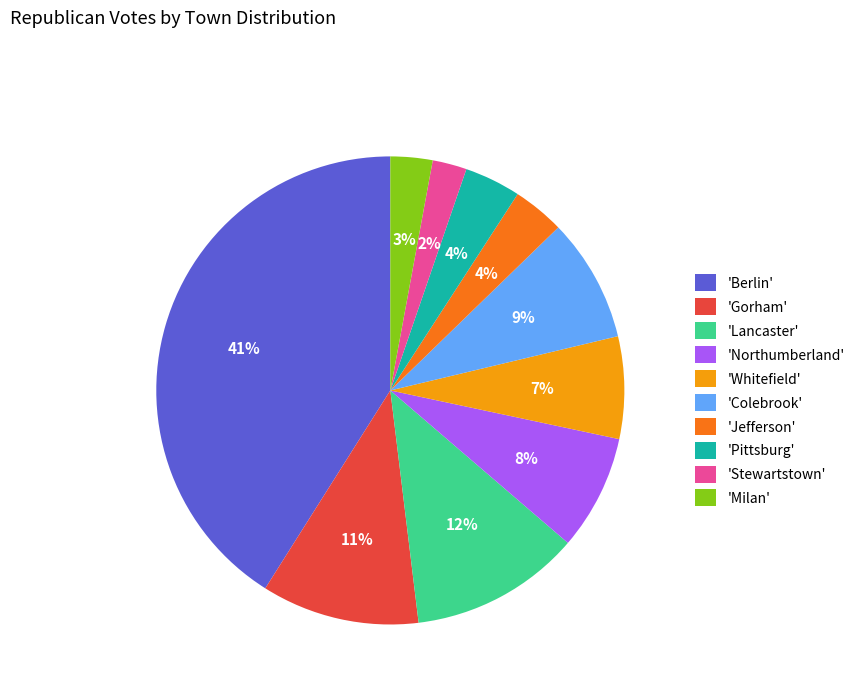

Which slice is the smallest?

'Stewartstown'